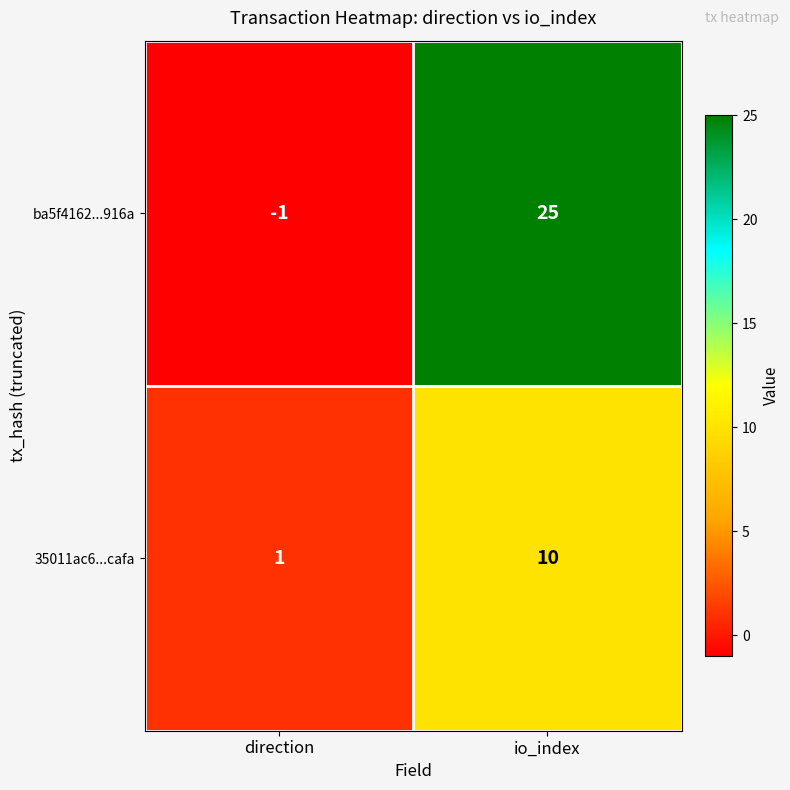

Which series has the largest range (max minus min)?

ba5f4162...916a